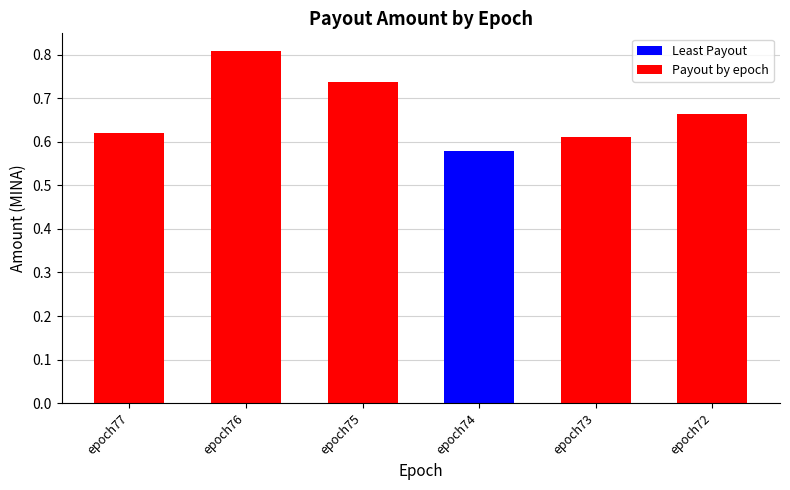

Reading right to left, extract all data points from this chart.

0.7	0.6	0.6	0.7	0.8	0.6